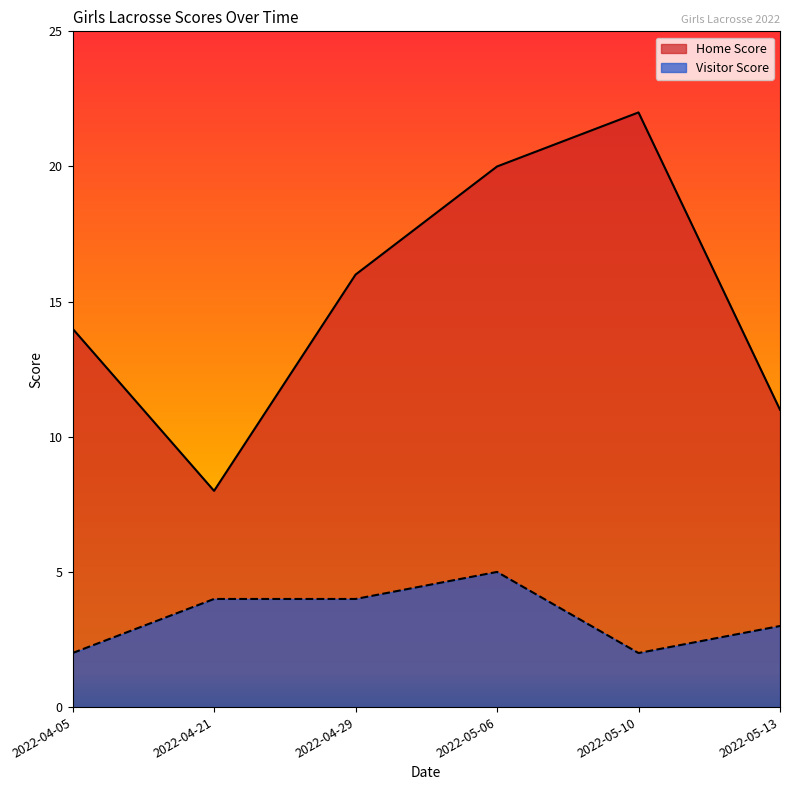

How many distinct data groups are displayed?

2